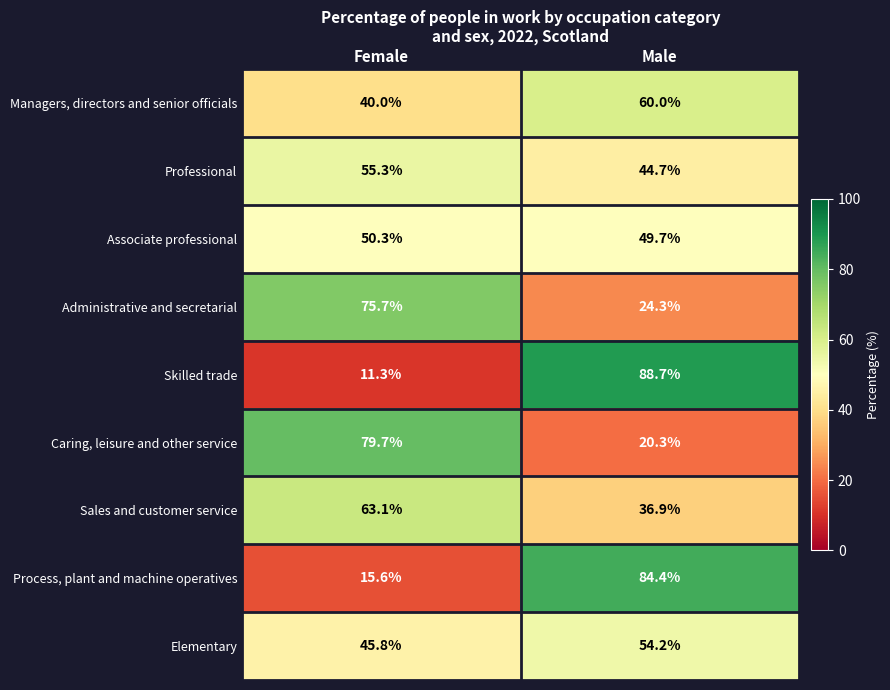

At how many categories does at least one series exceed 52?

2